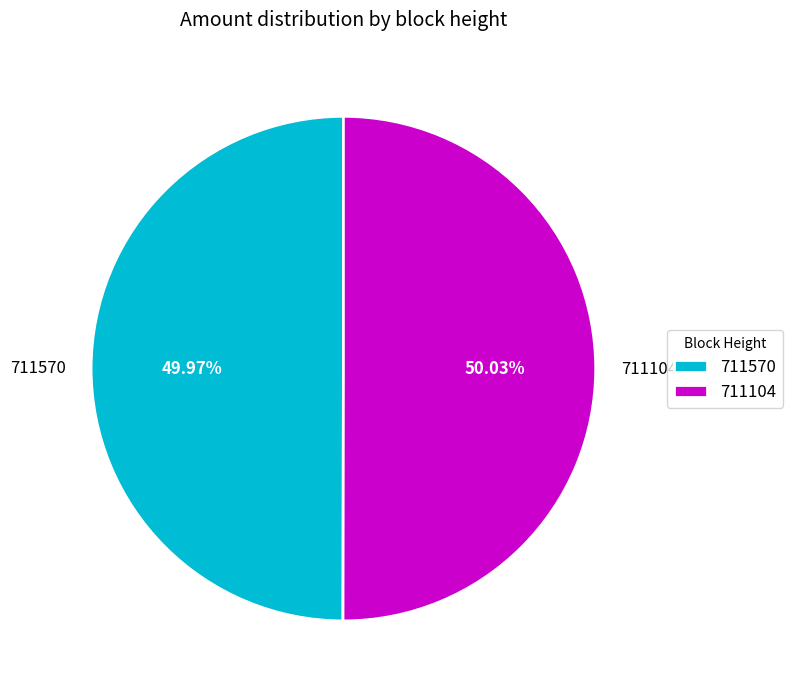

Is there a majority slice in this chart?

Yes